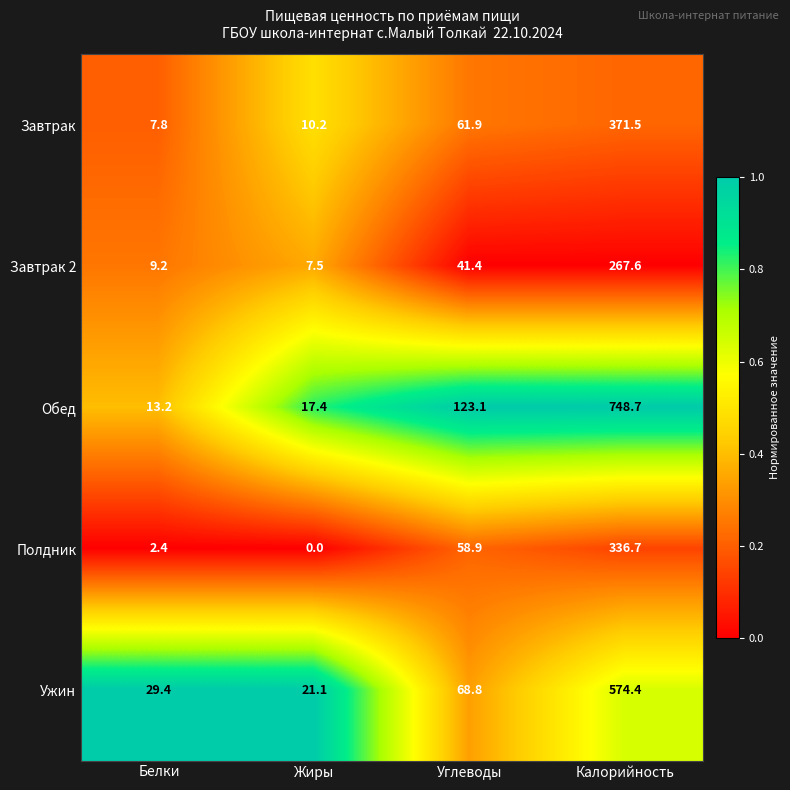

At which category is the sum across all series the highest?

Калорийность